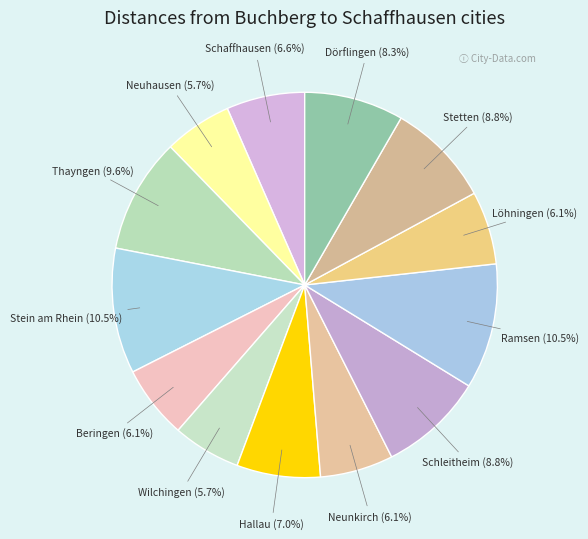

What percentage is the Hallau slice, to the nearest percent?

7%